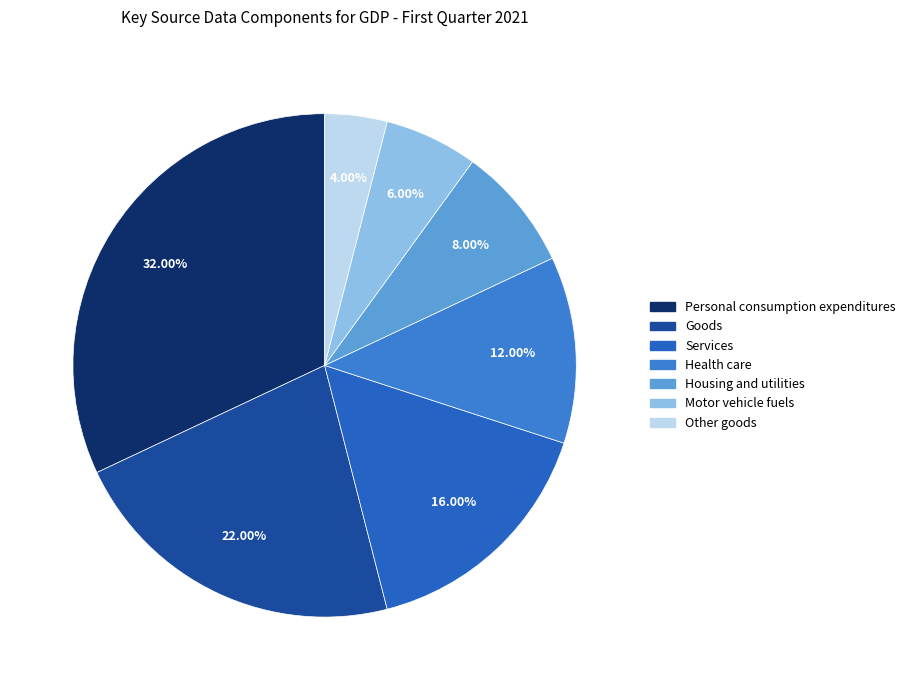

Is there any slice that represents more than half of the pie?

No